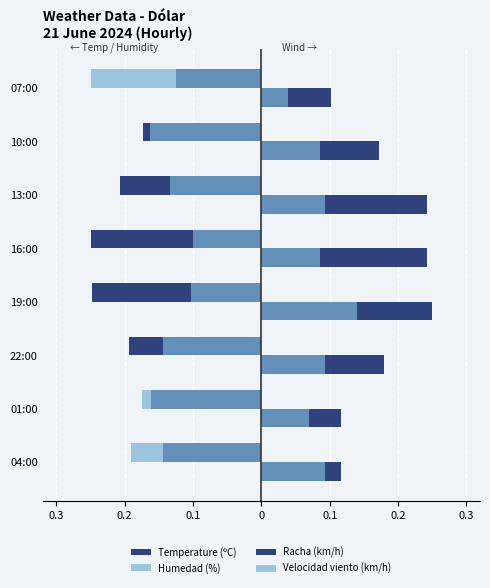

How many series are shown in this chart?

4